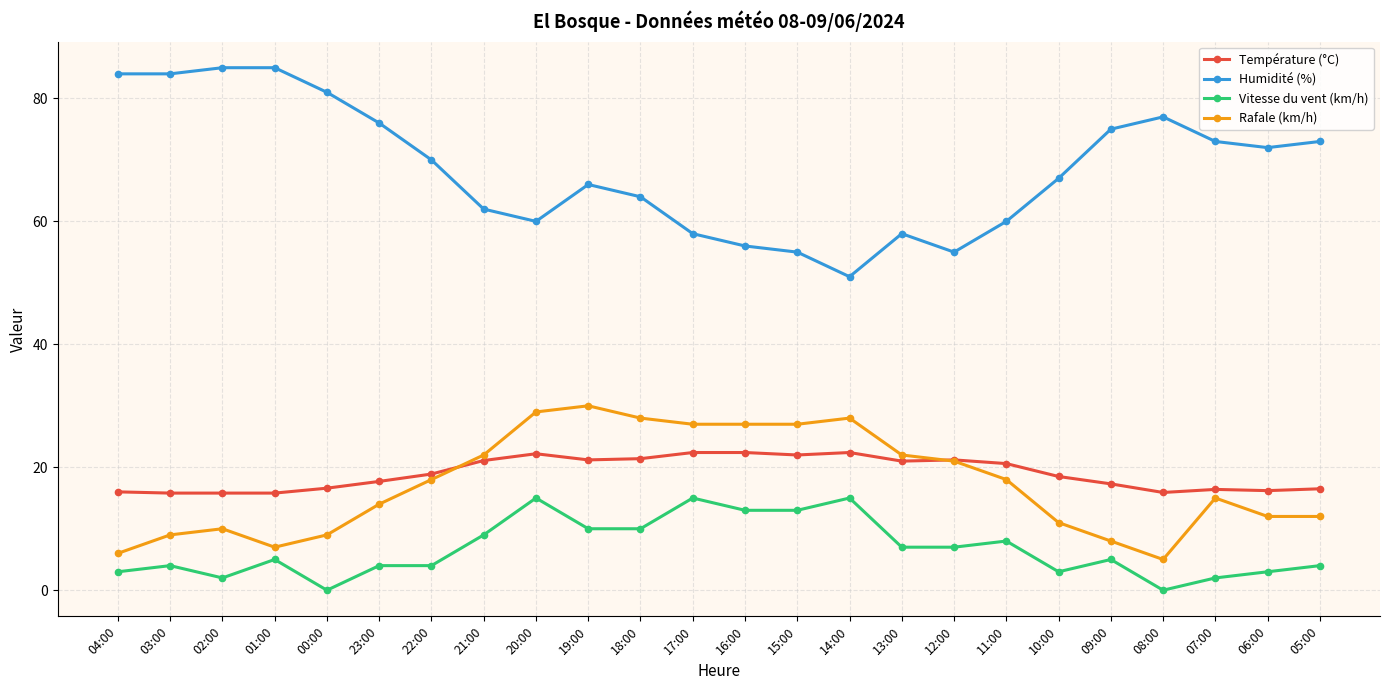

What is the total value across all series at 12:00?

104.2